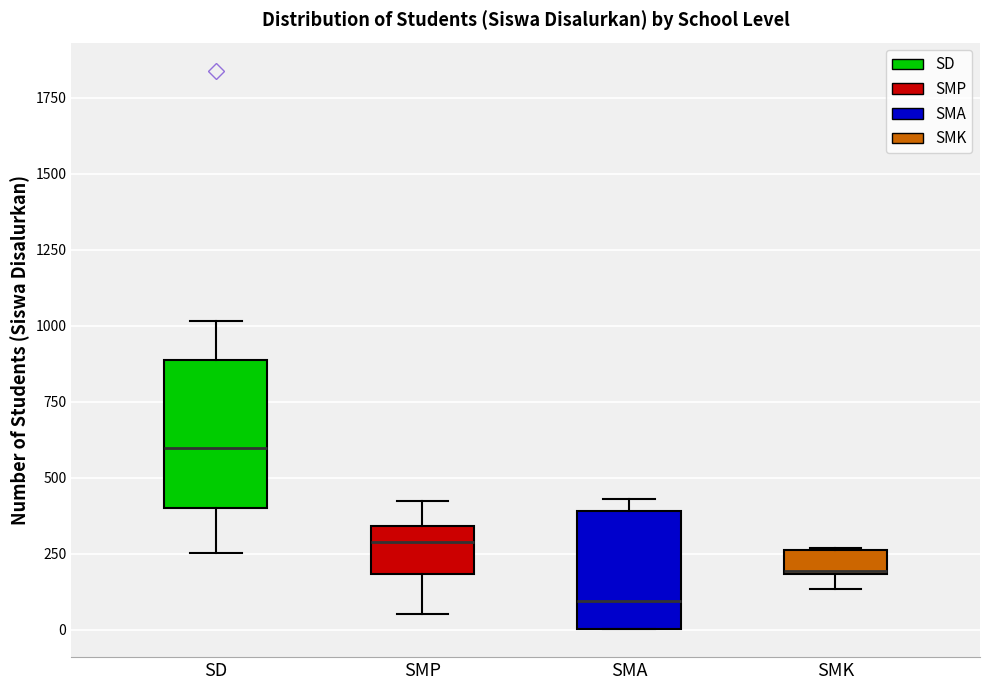

Reading left to right, read every box against the y-axis: the position of its median line, the range the box covers, and the ends of its whiskers. The values are not printed on the chart, so give them approximately, as read against the axis.

SD: median 600, box 400 to 900, whiskers 250 to 1000
SMP: median 300, box 200 to 350, whiskers 50 to 400
SMA: median 100, box 0 to 400, whiskers 0 to 450
SMK: median 200, box 200 to 250, whiskers 150 to 250